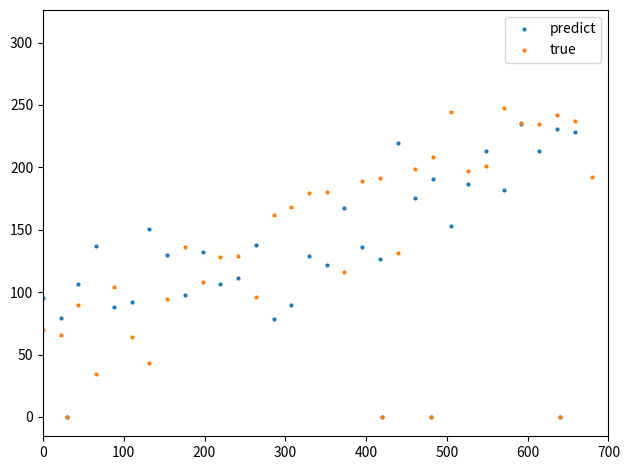

What is the value of the true point at the 8th from the left?

43.1